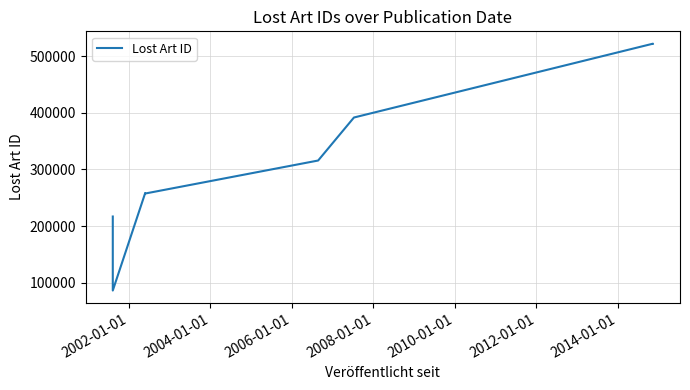

True or false: the data has more than 0 interior local peaks.

True